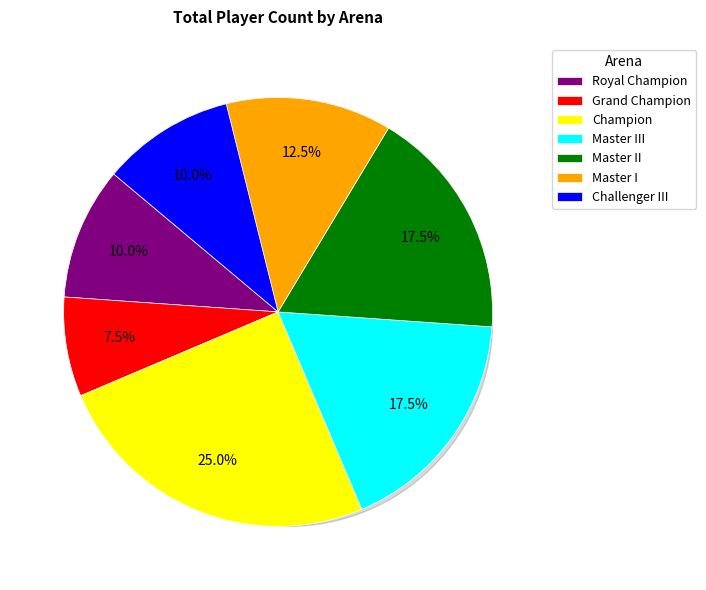

What is the change in value from Champion to Master III?

-3